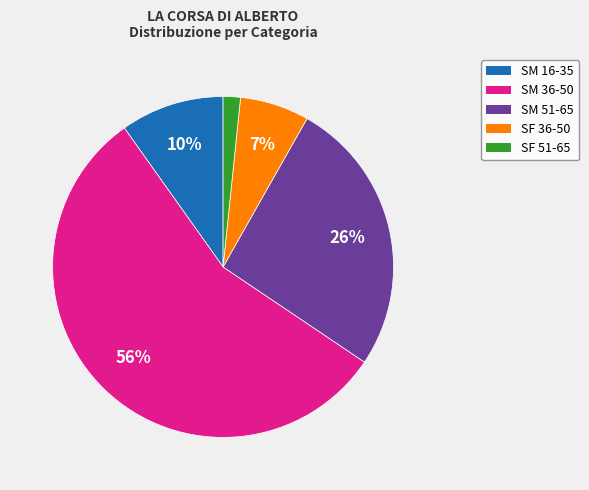

How many slices are in this pie chart?

5